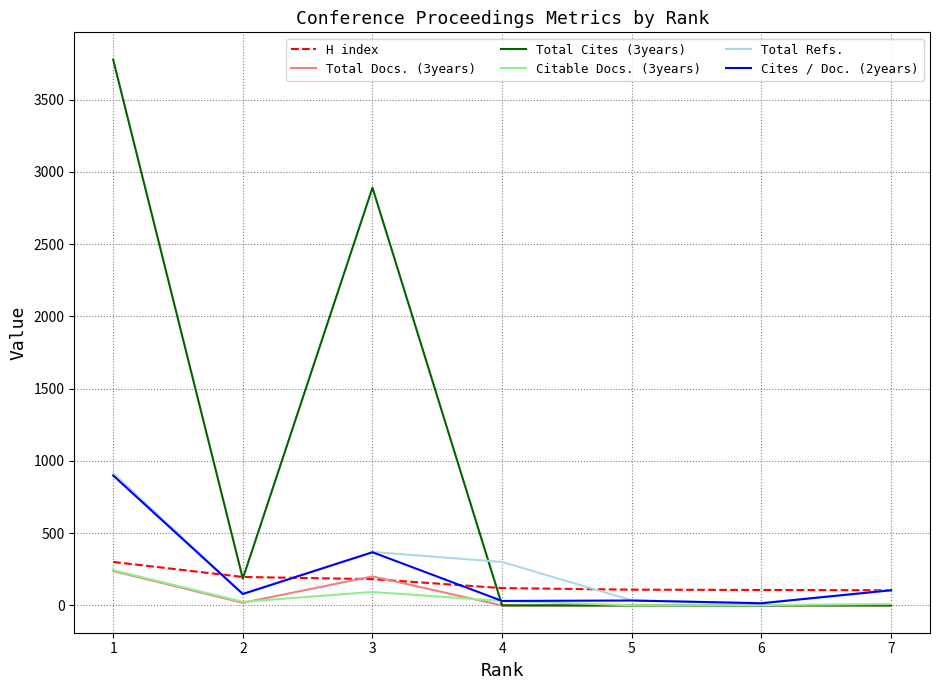

Does the chart display data point markers on the line(s)?

No